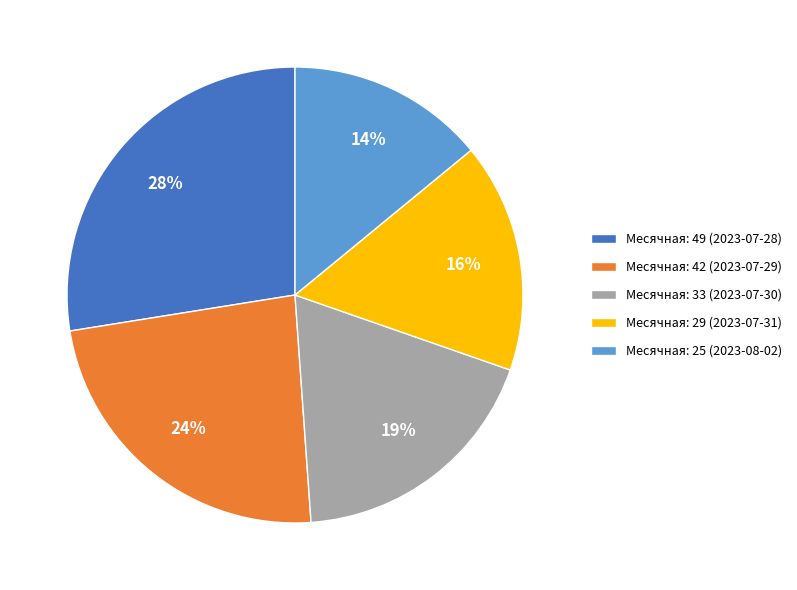

Does any single category account for the majority?

No